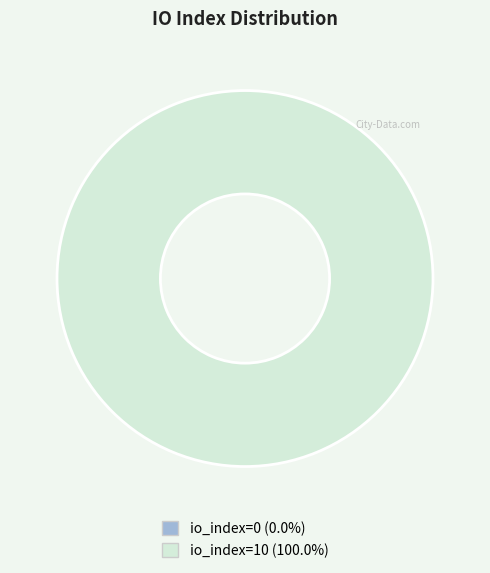

Count the number of slices in the pie.

2